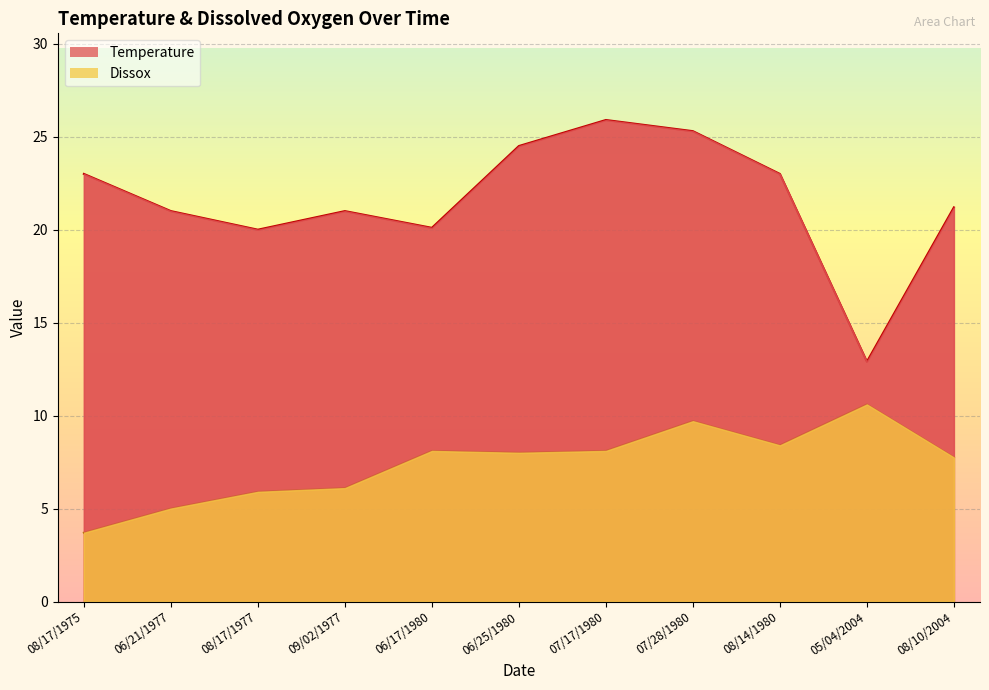

Reading right to left, transcribe all the data shown in this chart.

Temperature: 08/10/2004=21.2	05/04/2004=12.9	08/14/1980=23.0	07/28/1980=25.3	07/17/1980=25.9	06/25/1980=24.5	06/17/1980=20.1	09/02/1977=21.0	08/17/1977=20.0	06/21/1977=21.0	08/17/1975=23.0
Dissox: 08/10/2004=7.8	05/04/2004=10.6	08/14/1980=8.4	07/28/1980=9.7	07/17/1980=8.1	06/25/1980=8.0	06/17/1980=8.1	09/02/1977=6.1	08/17/1977=5.9	06/21/1977=5.0	08/17/1975=3.7